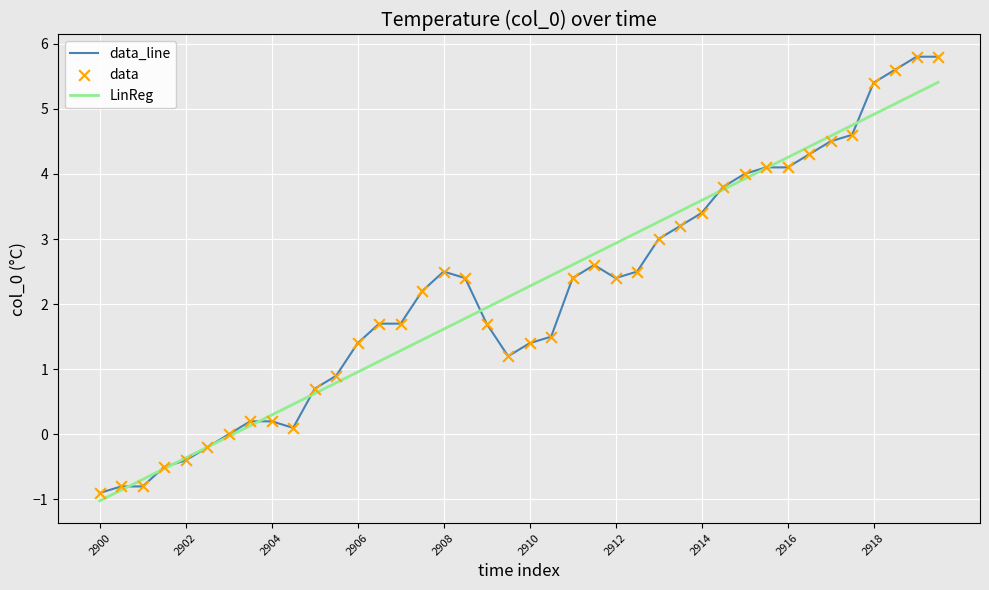

What is the lowest value of the data_line series?

-0.9